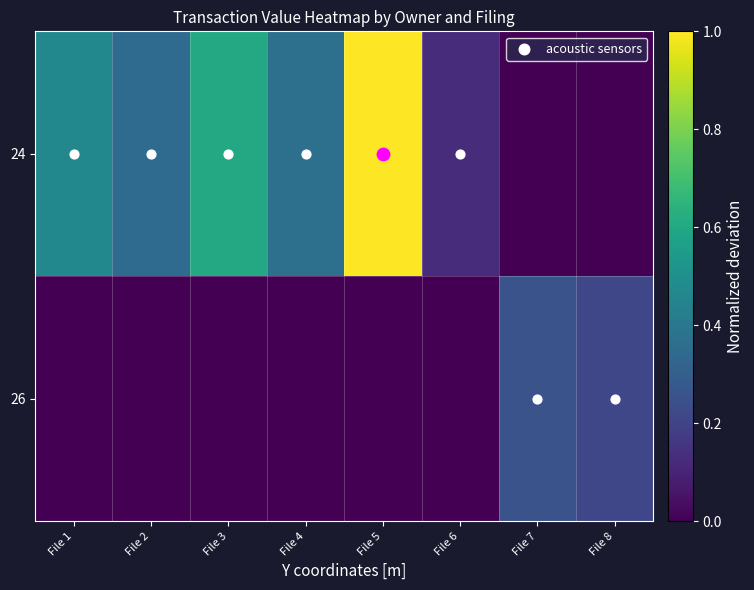

Which series changed the most between File 4 and File 8?

24